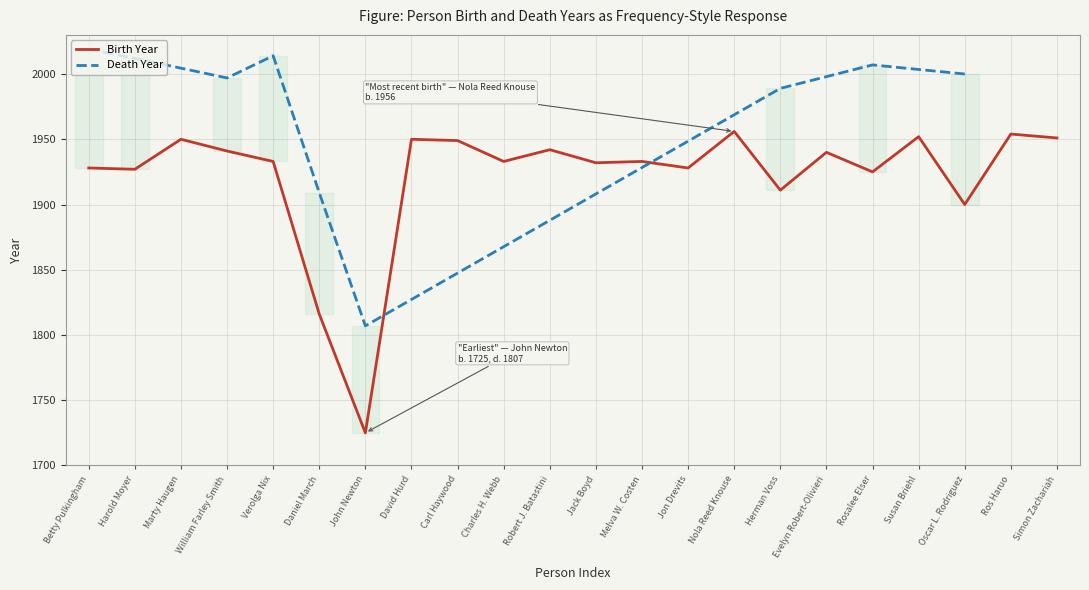

Rank the categories by value from highest to lowest.

Nola Reed Knouse, Ros Haruo, Susan Briehl, Simon Zachariah, Marty Haugen, David Hurd, Carl Haywood, Robert J. Batastini, William Farley Smith, Evelyn Robert-Olivieri, Verolga Nix, Charles H. Webb, Melva W. Costen, Jack Boyd, Betty Pulkingham, Jon Drevits, Harold Moyer, Rosalee Elser, Herman Voss, Oscar L. Rodriguez, Daniel March, John Newton